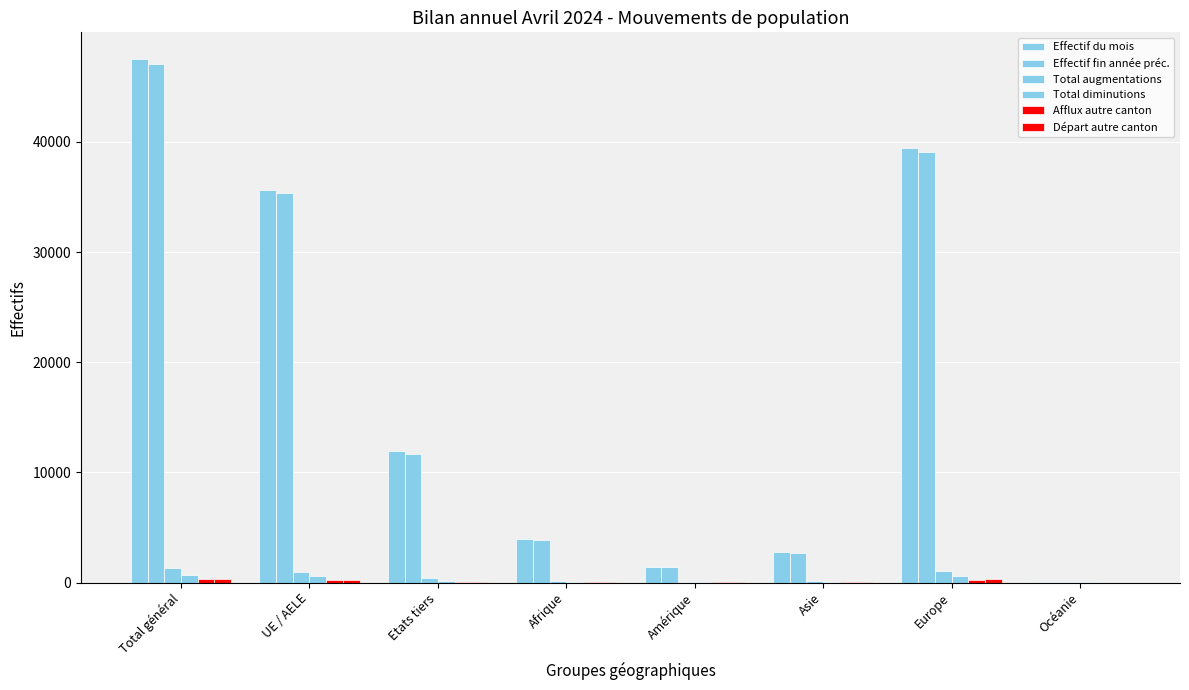

How many categories are shown in the chart?

8